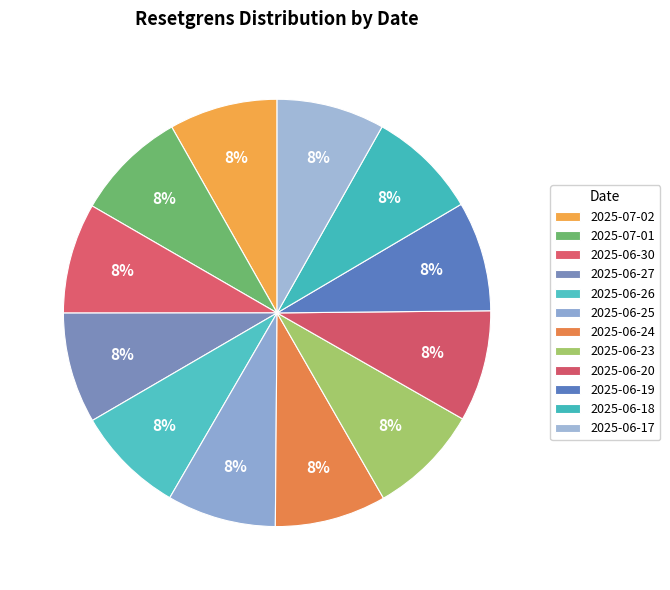

To the nearest percent, what is the combined percentage of 2025-06-19 and 2025-07-02?

17%